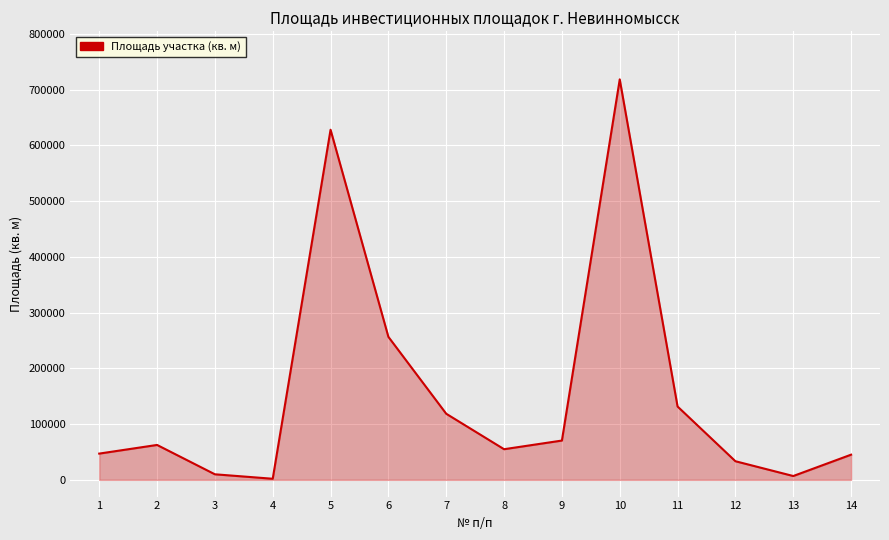

What is the sum of the values at 13 and 14?

52086